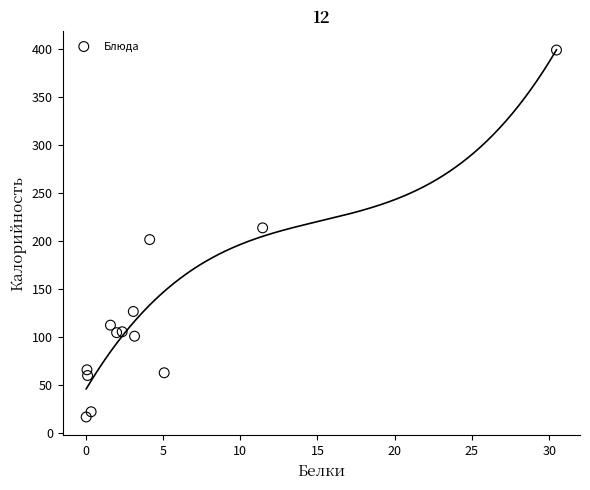

What is the range of Y values (max minus min)?

382.4